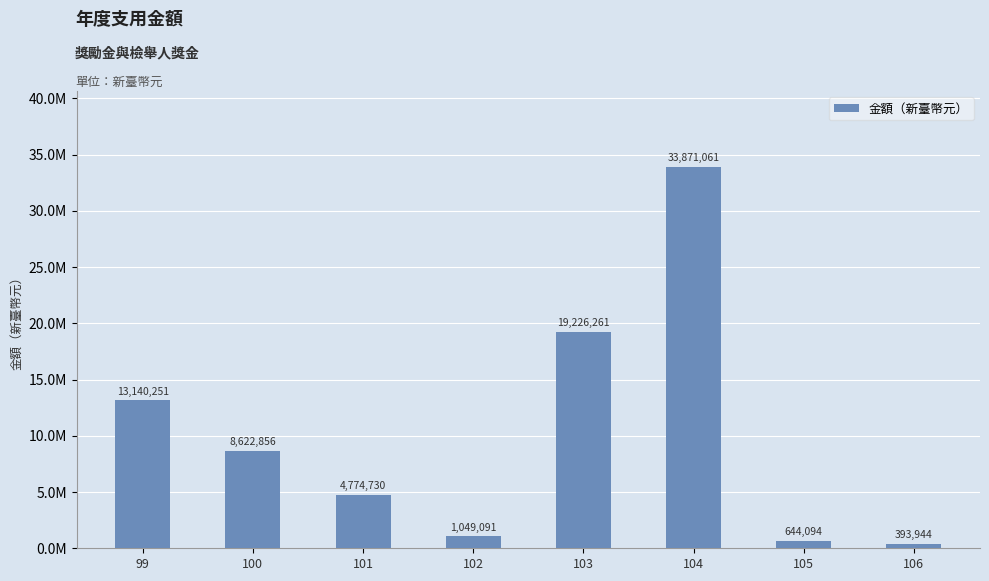

What is the value of the 4th bar from the left?

1049091